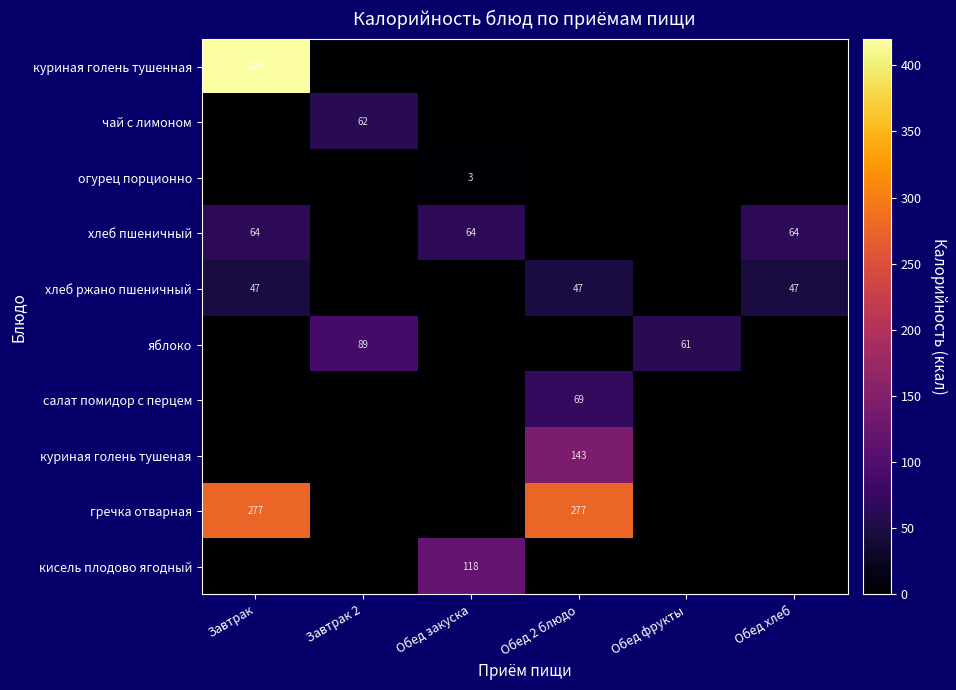

At which category is the sum across all series the highest?

Завтрак